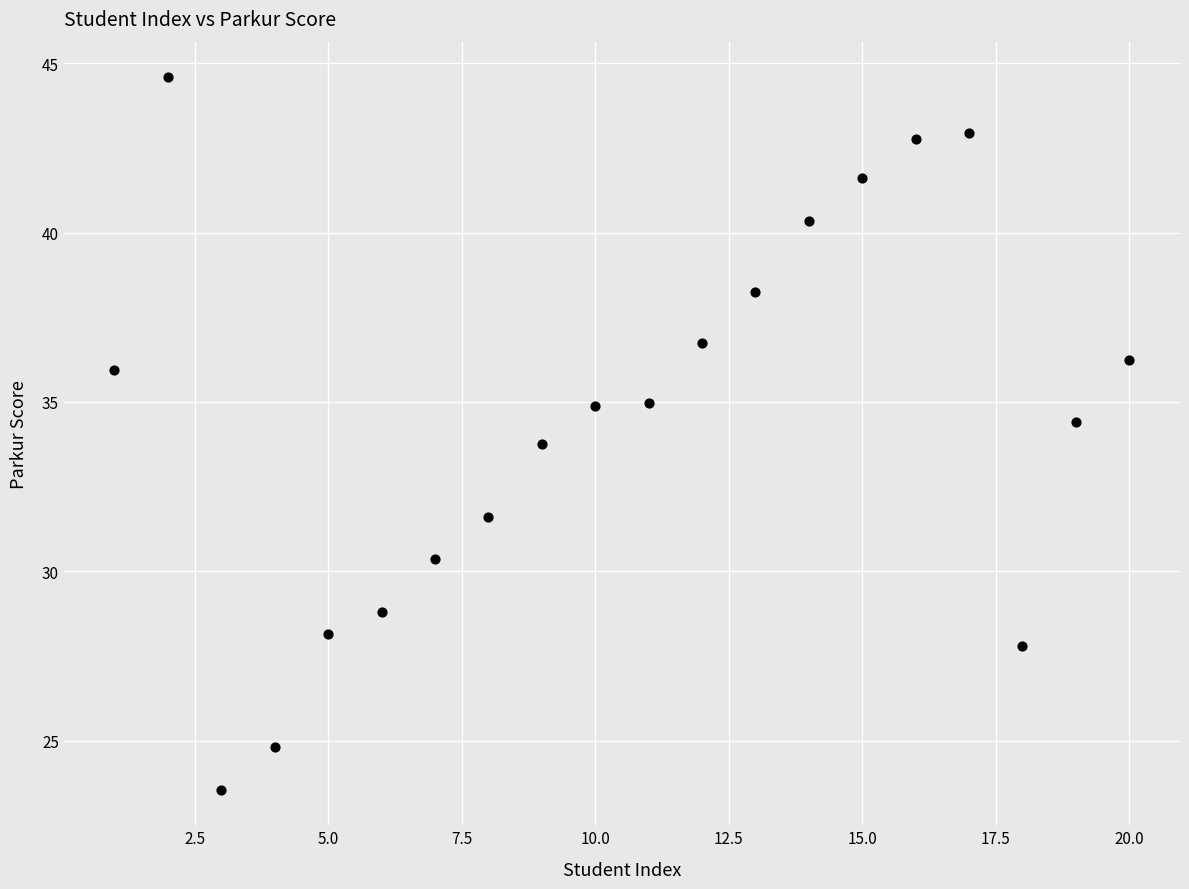

What is the range of X values (max minus min)?

19.0